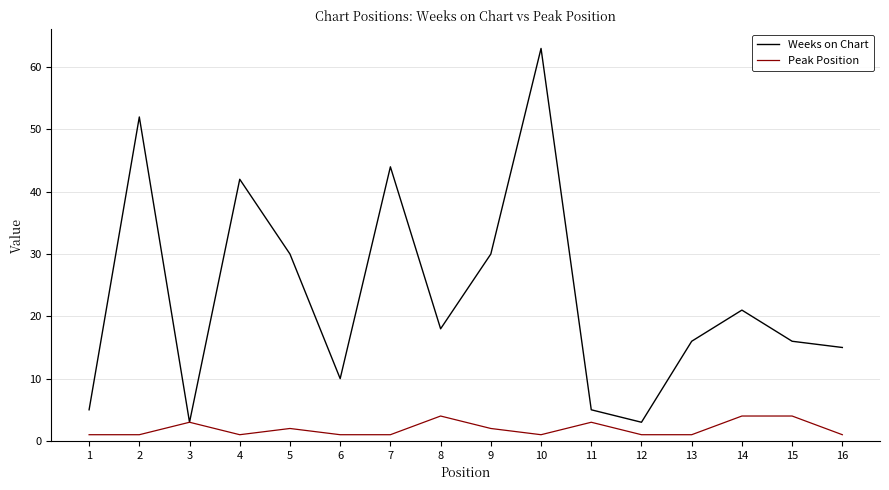

What is the minimum value for Peak Position?

1